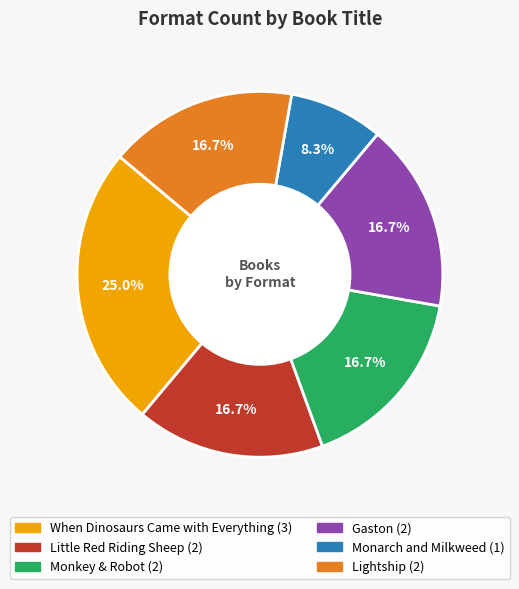

Which category has the smallest portion of the pie?

Monarch and Milkweed